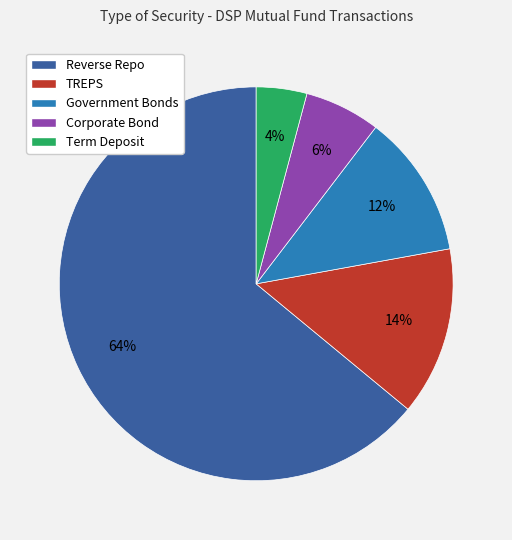

How many slices are in this pie chart?

5